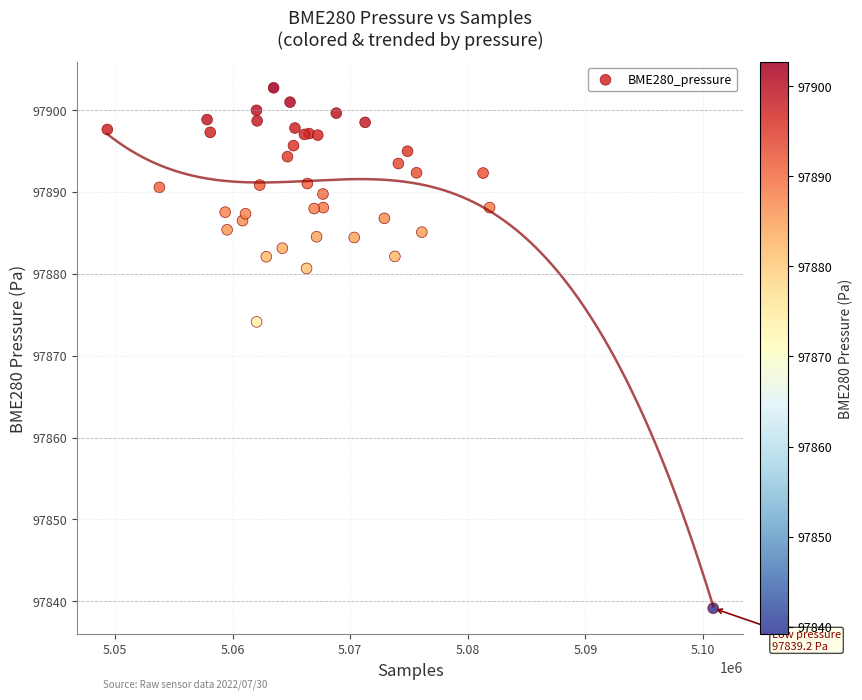

What Y value in the scatter plot is closest to 97870?

97874.1